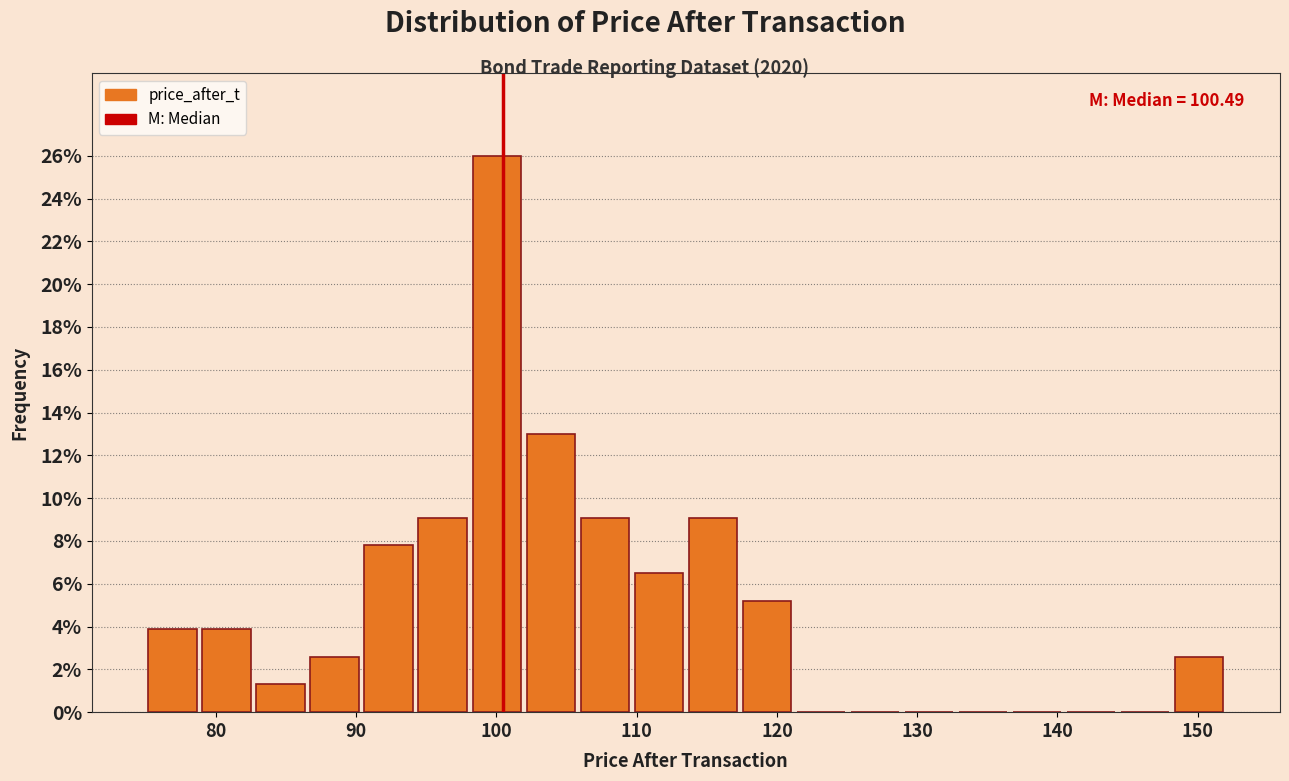

Read against the x-axis, roughly where is the centre of the tallest bar?

100